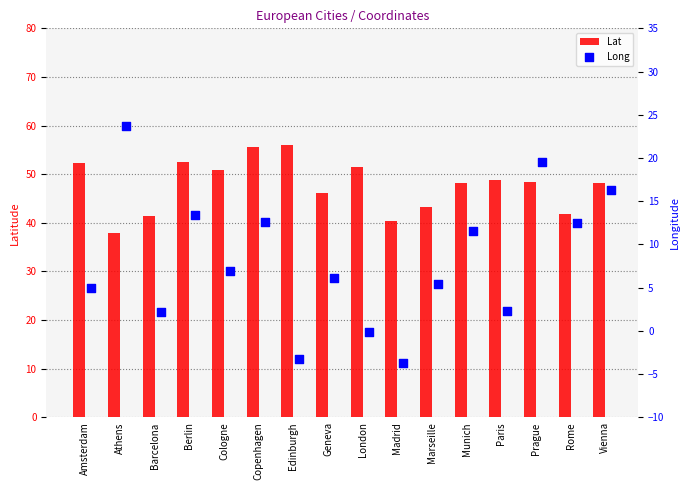

What is the maximum value for Lat?

56.0